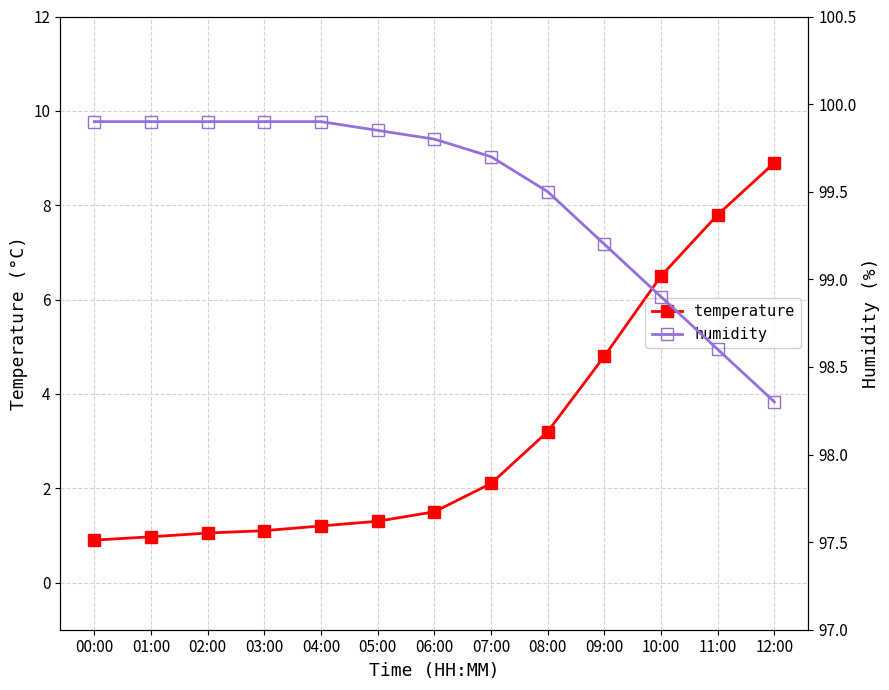

How many lines are shown in the chart?

2